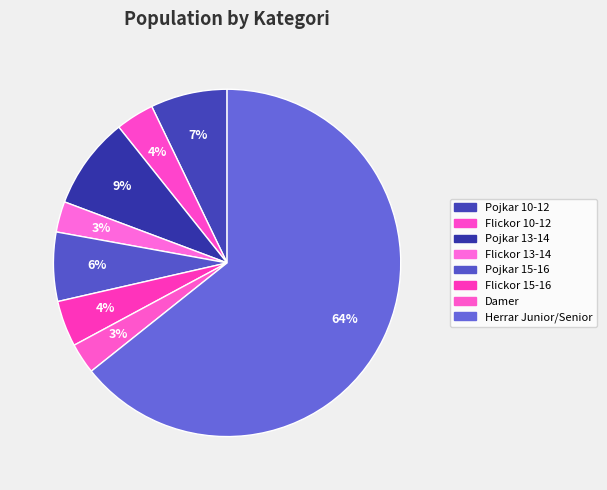

How many segments does this pie chart have?

8